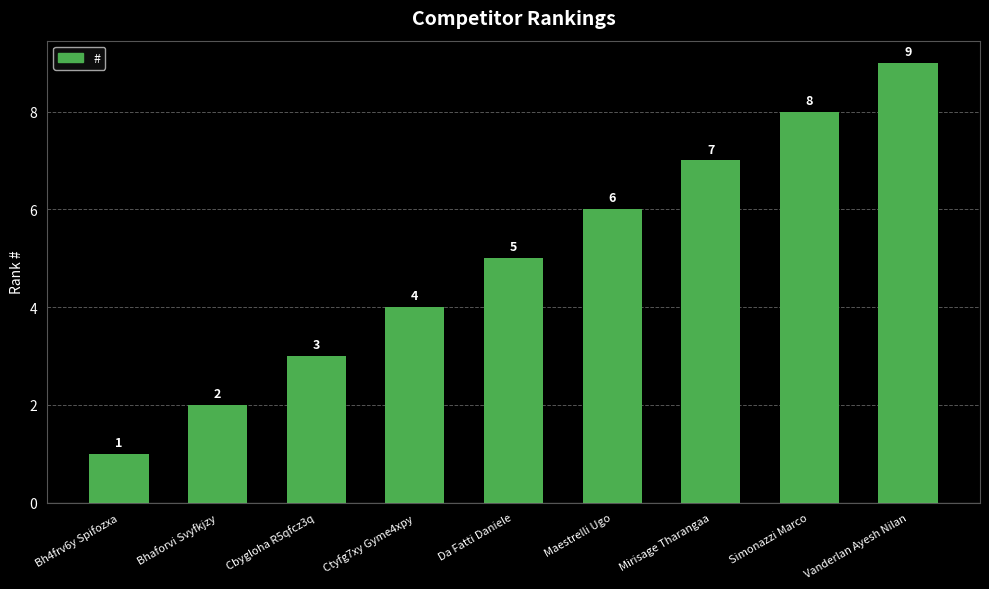

Approximately how many times larger is the value at Maestrelli Ugo compared to Mirisage Tharangaa?

0.9